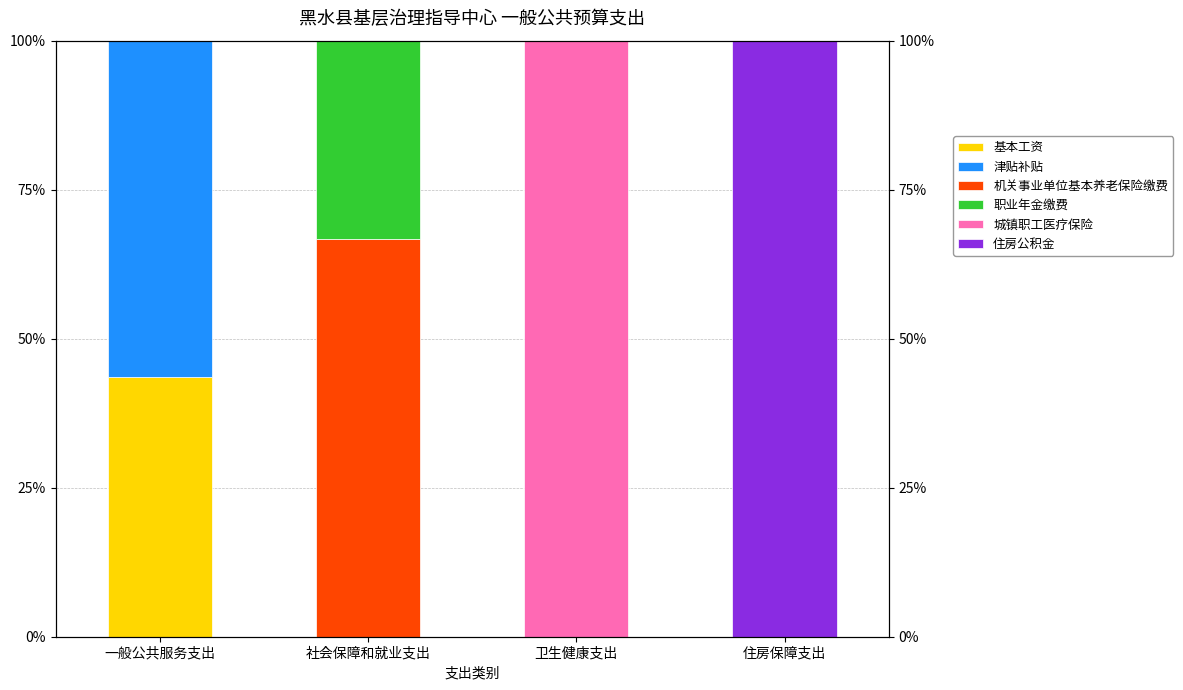

What is the total value across all series at 社会保障和就业支出?

100.0